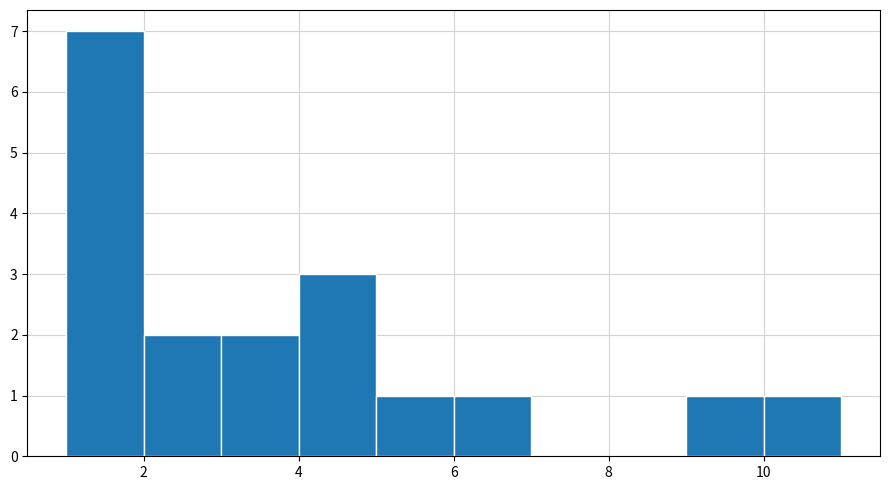

What is the height of the bar covering 10 to 11 on the x-axis? The values are not printed on the chart, so give them approximately, as read against the axis.

1